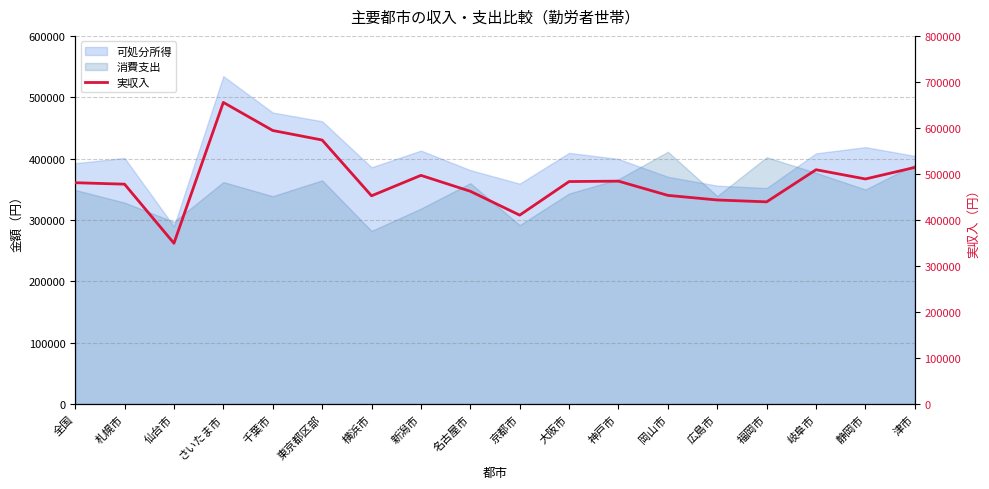

What is the minimum value shown in the chart?

349477